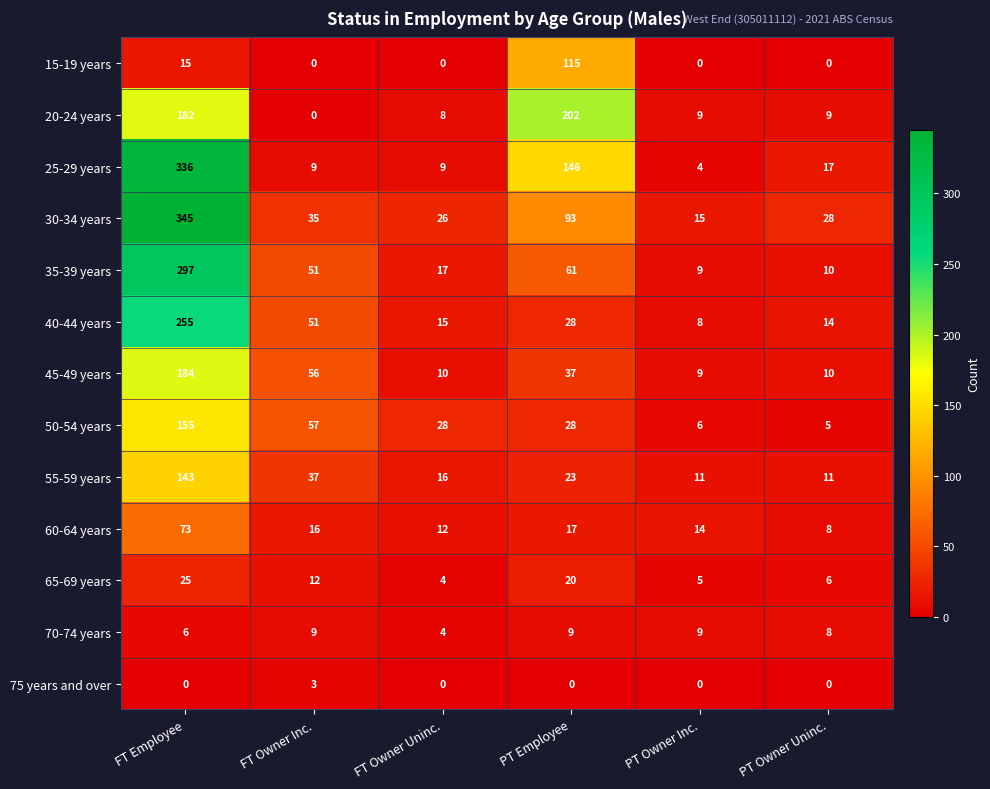

List the series in order of their peak value, lowest first.

75 years and over, 70-74 years, 65-69 years, 60-64 years, 15-19 years, 55-59 years, 50-54 years, 45-49 years, 20-24 years, 40-44 years, 35-39 years, 25-29 years, 30-34 years